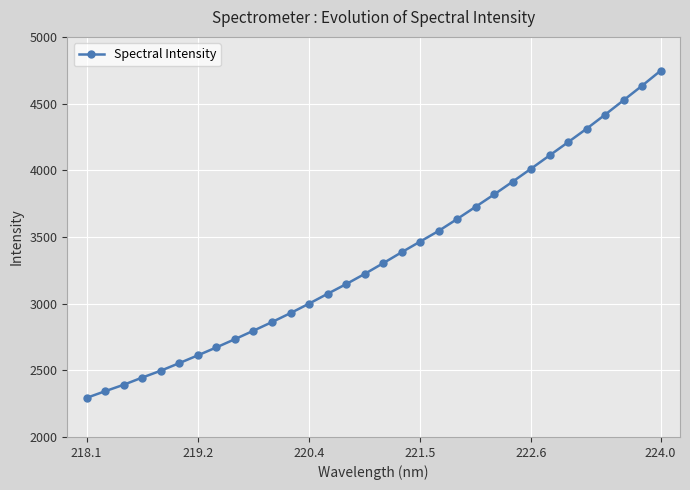

How many lines are shown in the chart?

1